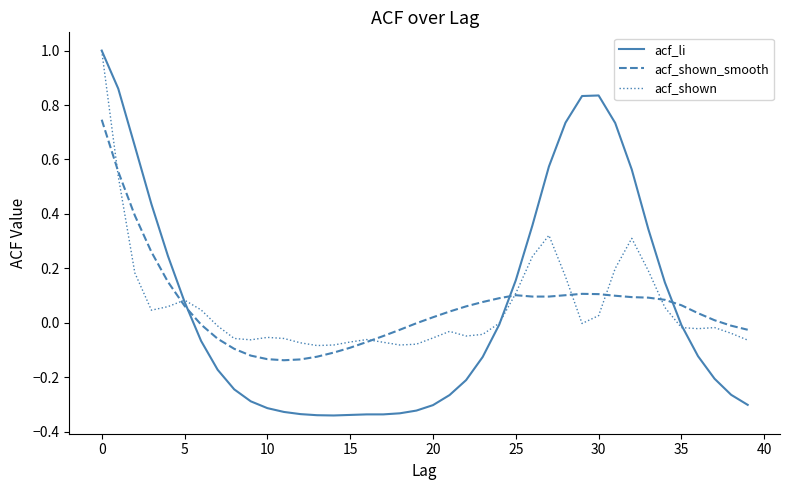

What is the maximum value for acf_li?

1.0